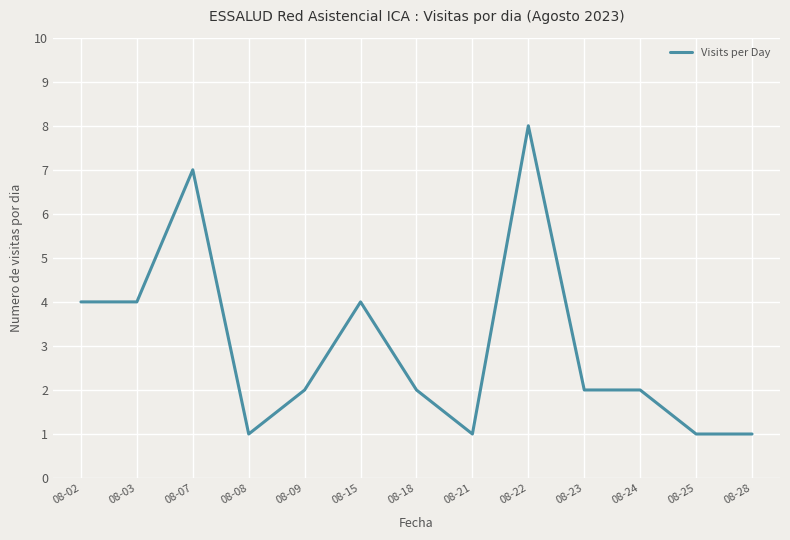

Reading right to left, transcribe all the data shown in this chart.

1	1	2	2	8	1	2	4	2	1	7	4	4